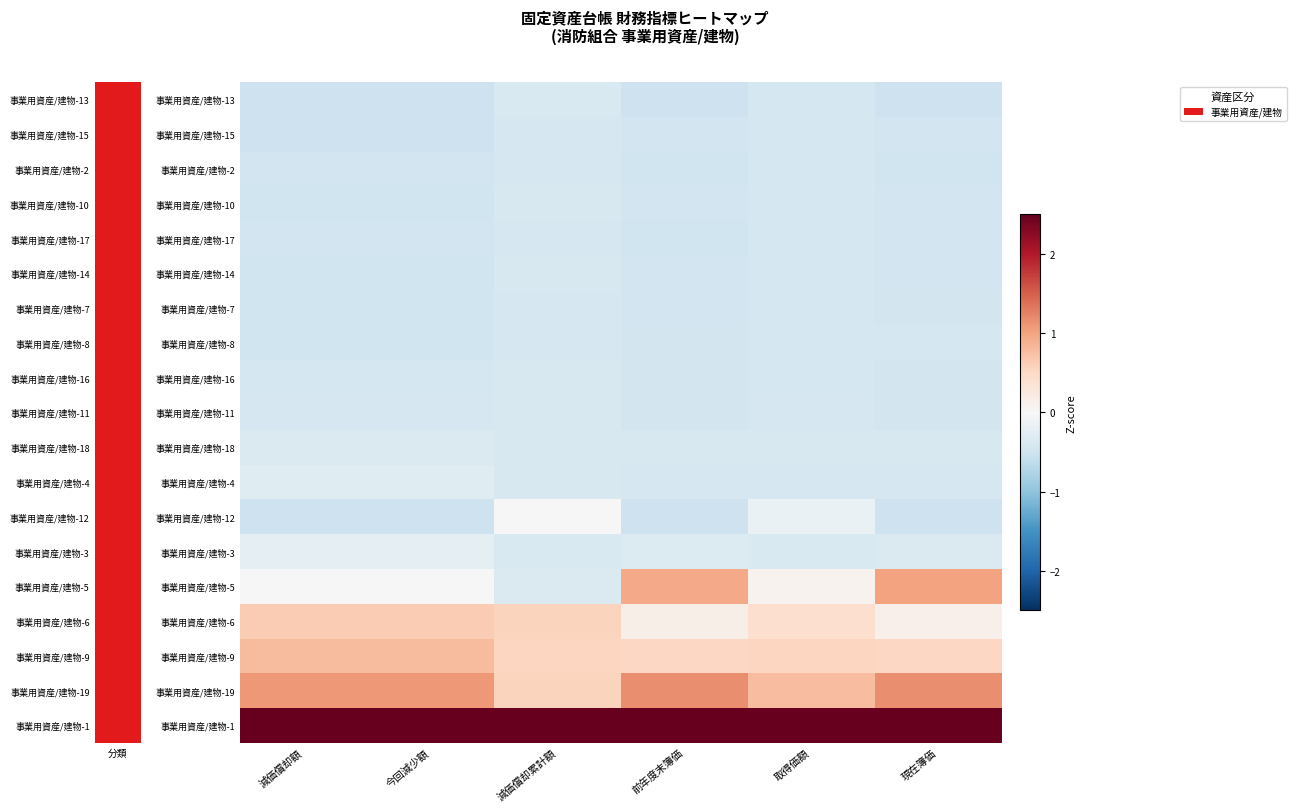

Reading right to left, list all the values displayed in this chart.

事業用資産/建物-13: 現在簿価=-0.5	取得価額=-0.4	前年度末簿価=-0.5	減価償却累計額=-0.4	今回減少額=-0.5	減価償却額=-0.5
事業用資産/建物-15: 現在簿価=-0.5	取得価額=-0.4	前年度末簿価=-0.5	減価償却累計額=-0.4	今回減少額=-0.5	減価償却額=-0.5
事業用資産/建物-2: 現在簿価=-0.5	取得価額=-0.4	前年度末簿価=-0.5	減価償却累計額=-0.4	今回減少額=-0.5	減価償却額=-0.5
事業用資産/建物-10: 現在簿価=-0.5	取得価額=-0.4	前年度末簿価=-0.5	減価償却累計額=-0.4	今回減少額=-0.5	減価償却額=-0.5
事業用資産/建物-17: 現在簿価=-0.5	取得価額=-0.4	前年度末簿価=-0.5	減価償却累計額=-0.4	今回減少額=-0.5	減価償却額=-0.5
事業用資産/建物-14: 現在簿価=-0.5	取得価額=-0.4	前年度末簿価=-0.5	減価償却累計額=-0.4	今回減少額=-0.5	減価償却額=-0.5
事業用資産/建物-7: 現在簿価=-0.5	取得価額=-0.4	前年度末簿価=-0.5	減価償却累計額=-0.4	今回減少額=-0.5	減価償却額=-0.5
事業用資産/建物-8: 現在簿価=-0.4	取得価額=-0.4	前年度末簿価=-0.5	減価償却累計額=-0.4	今回減少額=-0.5	減価償却額=-0.5
事業用資産/建物-16: 現在簿価=-0.5	取得価額=-0.4	前年度末簿価=-0.5	減価償却累計額=-0.4	今回減少額=-0.4	減価償却額=-0.4
事業用資産/建物-11: 現在簿価=-0.5	取得価額=-0.4	前年度末簿価=-0.4	減価償却累計額=-0.4	今回減少額=-0.4	減価償却額=-0.4
事業用資産/建物-18: 現在簿価=-0.4	取得価額=-0.4	前年度末簿価=-0.4	減価償却累計額=-0.4	今回減少額=-0.4	減価償却額=-0.4
事業用資産/建物-4: 現在簿価=-0.4	取得価額=-0.4	前年度末簿価=-0.4	減価償却累計額=-0.4	今回減少額=-0.3	減価償却額=-0.3
事業用資産/建物-12: 現在簿価=-0.5	取得価額=-0.2	前年度末簿価=-0.5	減価償却累計額=0.0	今回減少額=-0.5	減価償却額=-0.5
事業用資産/建物-3: 現在簿価=-0.4	取得価額=-0.4	前年度末簿価=-0.3	減価償却累計額=-0.4	今回減少額=-0.2	減価償却額=-0.2
事業用資産/建物-5: 現在簿価=1.0	取得価額=0.1	前年度末簿価=0.9	減価償却累計額=-0.4	今回減少額=0.0	減価償却額=0.0
事業用資産/建物-6: 現在簿価=0.1	取得価額=0.4	前年度末簿価=0.2	減価償却累計額=0.6	今回減少額=0.6	減価償却額=0.6
事業用資産/建物-9: 現在簿価=0.5	取得価額=0.5	前年度末簿価=0.5	減価償却累計額=0.5	今回減少額=0.8	減価償却額=0.8
事業用資産/建物-19: 現在簿価=1.2	取得価額=0.8	前年度末簿価=1.2	減価償却累計額=0.6	今回減少額=1.1	減価償却額=1.1
事業用資産/建物-1: 現在簿価=3.7	取得価額=3.9	前年度末簿価=3.7	減価償却累計額=4.0	今回減少額=3.7	減価償却額=3.7